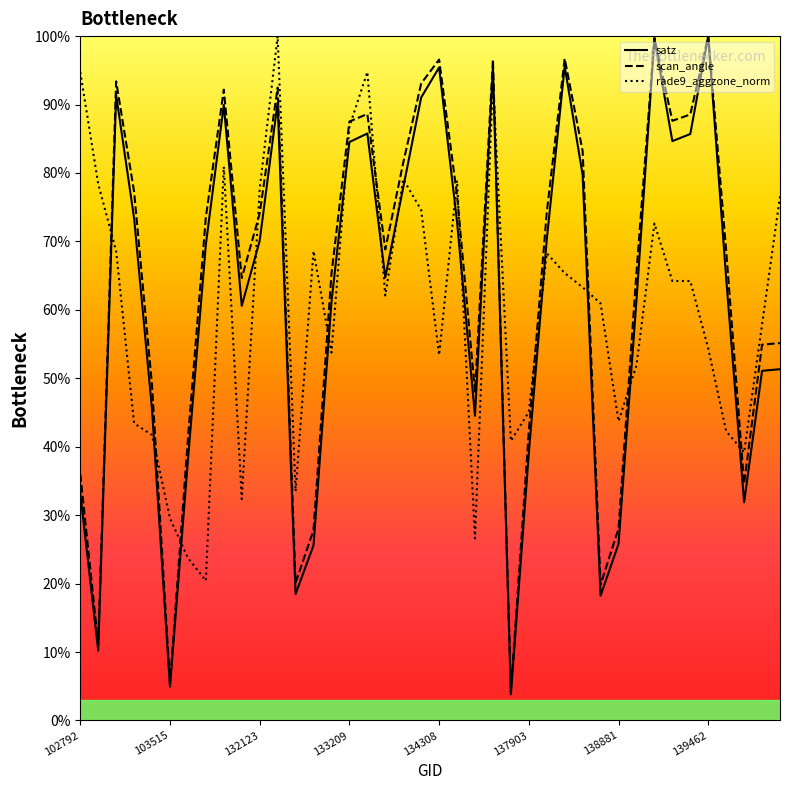

Where is satz nearest to the value 51?

140059